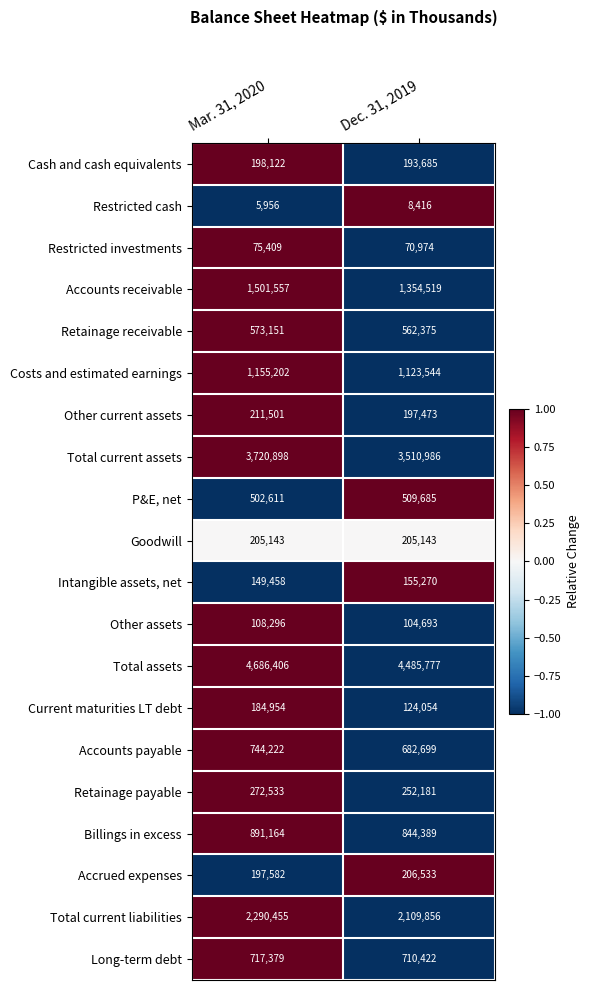

What is the total value across all series at Mar. 31, 2020?

18391999